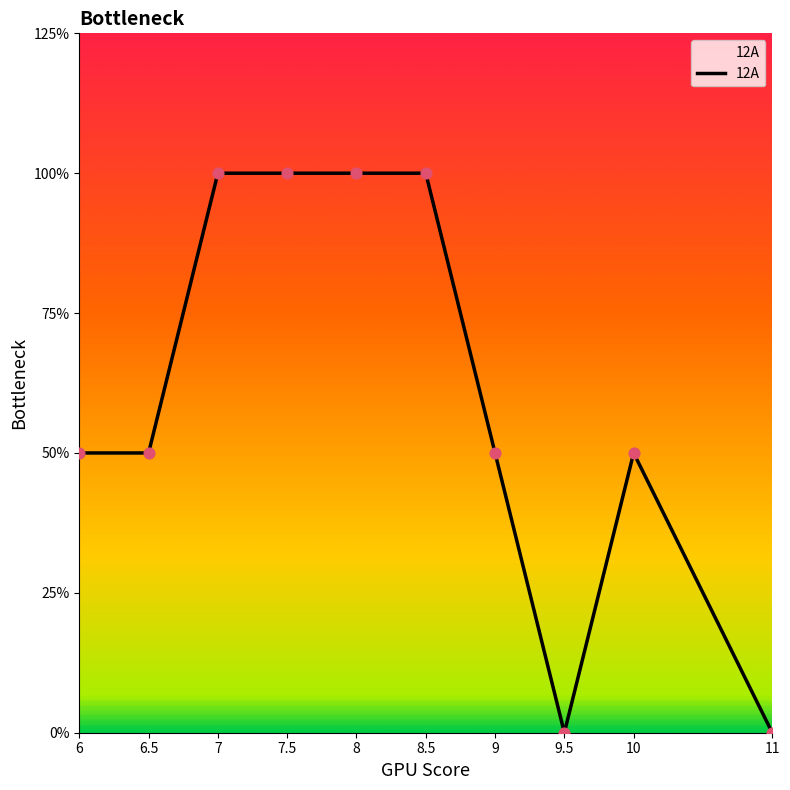

Approximately how many times larger is the value at 10 compared to 8?

0.5